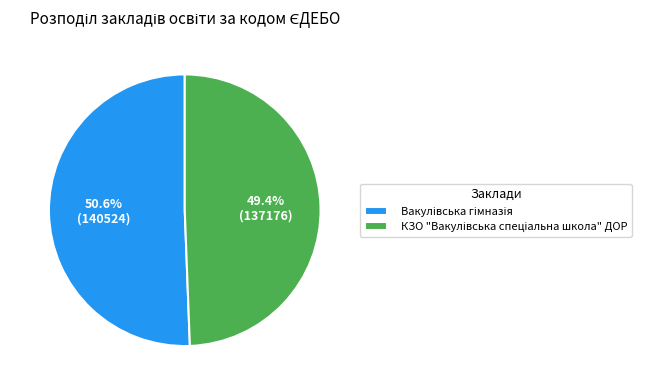

Is there a majority slice in this chart?

Yes